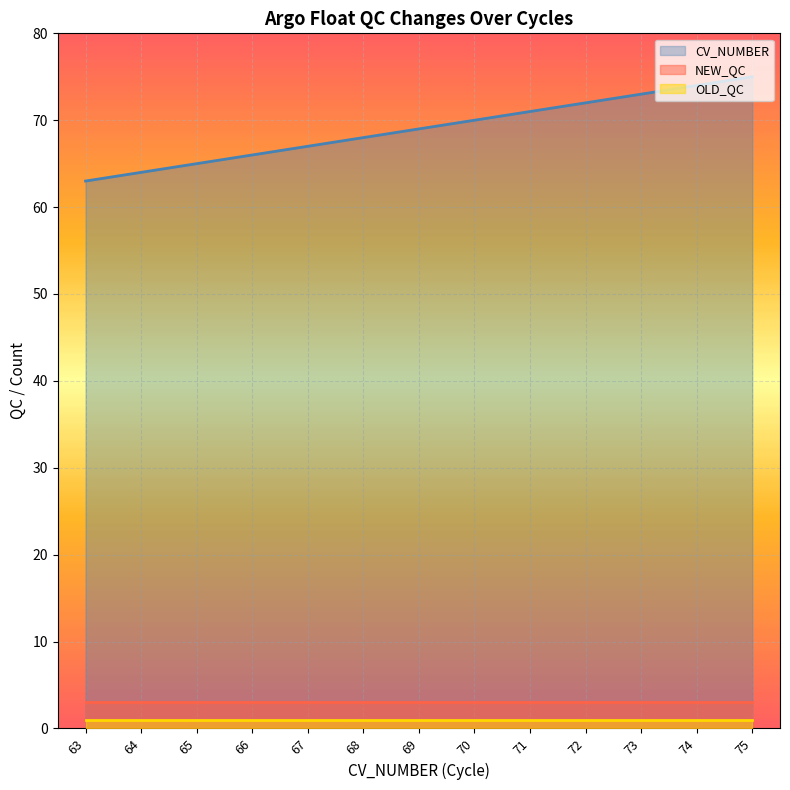

Which series has the widest spread of values?

CV_NUMBER